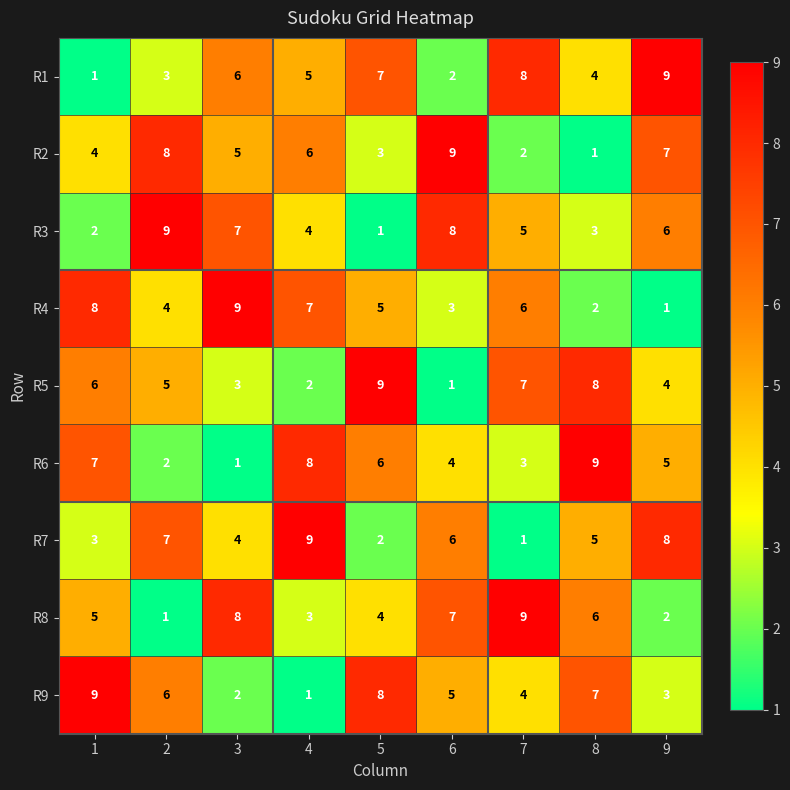

The R9 series shows 2 at 2. True or false?

False